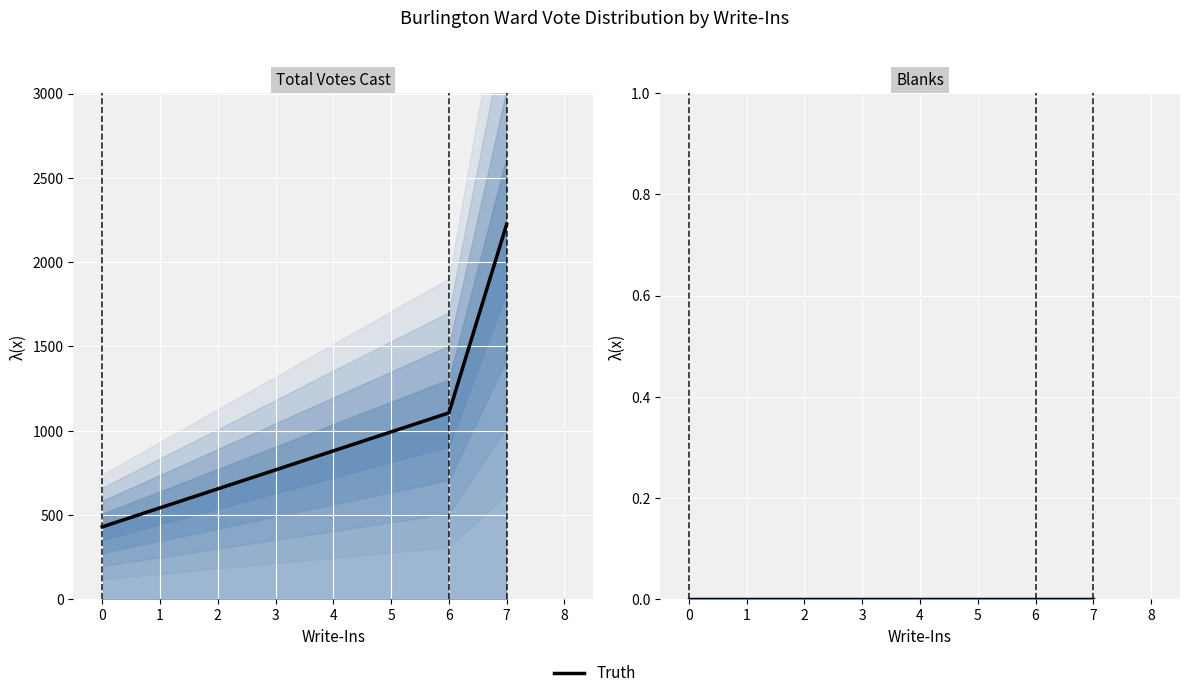

What is the difference between the maximum and minimum values?

1795